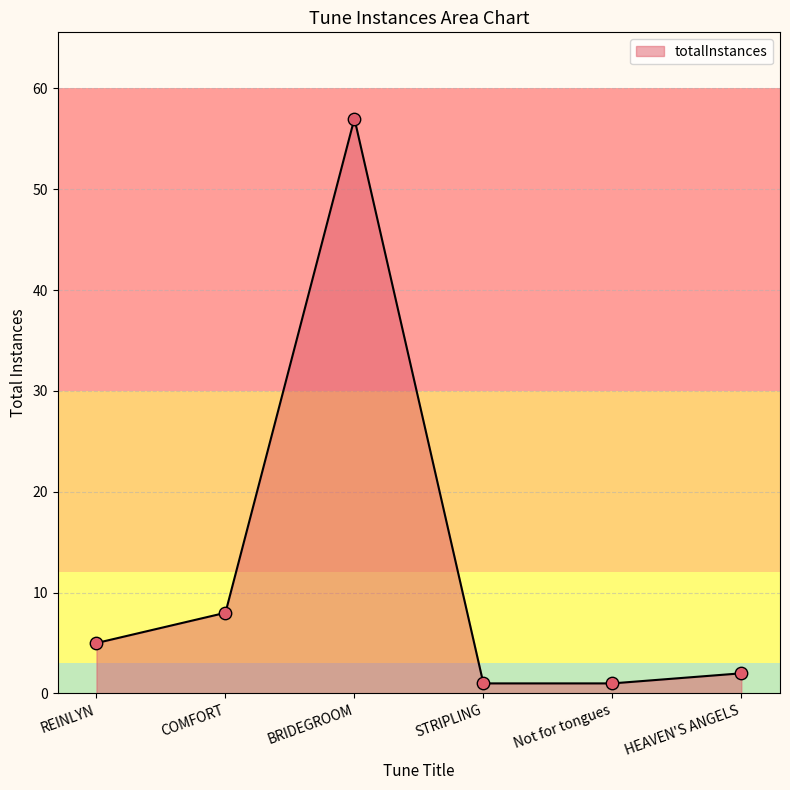

What is the change in value from REINLYN to BRIDEGROOM?

+52